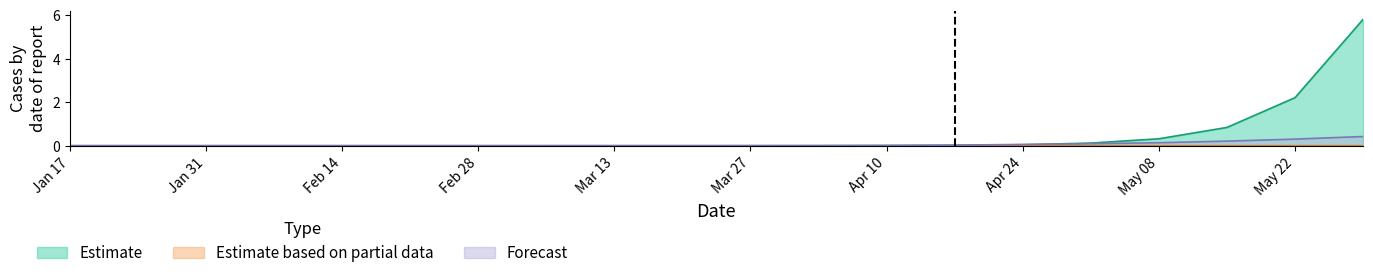

Where is Estimate nearest to the value 2?

May 22